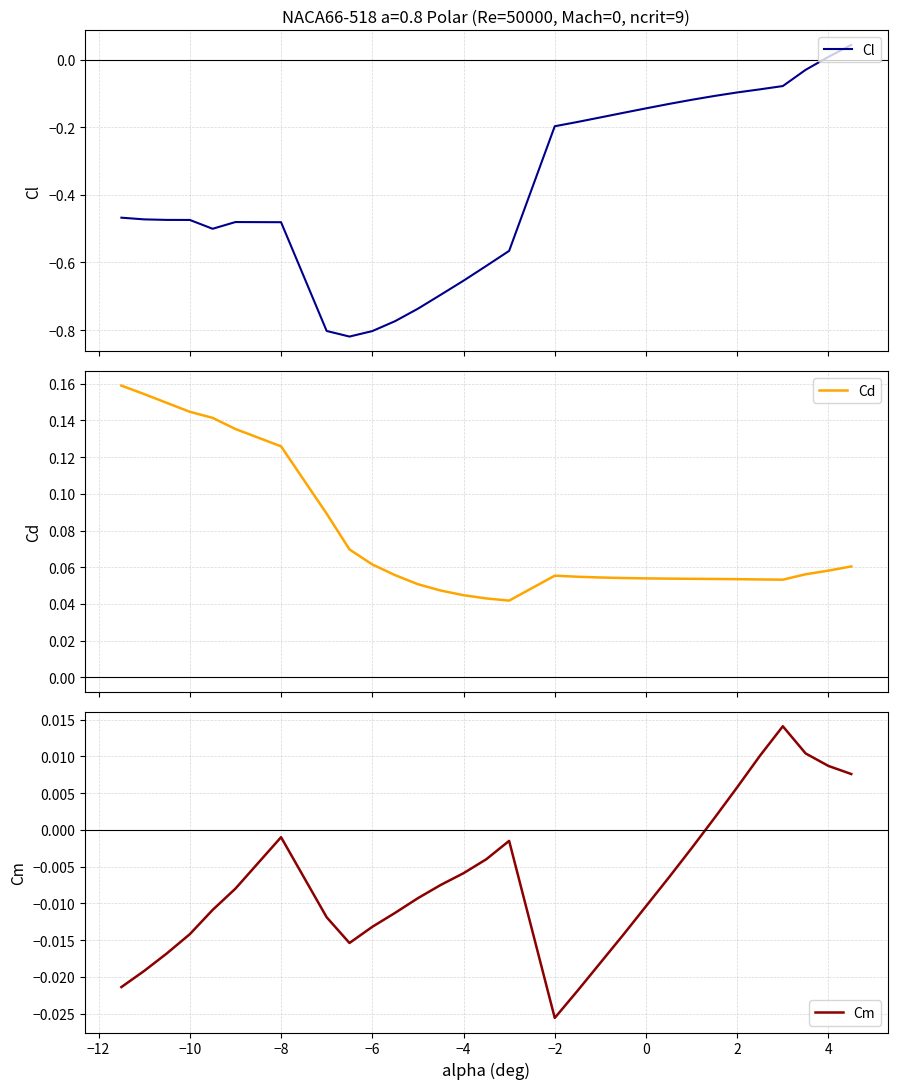

At which label does Cm reach its minimum?

−2